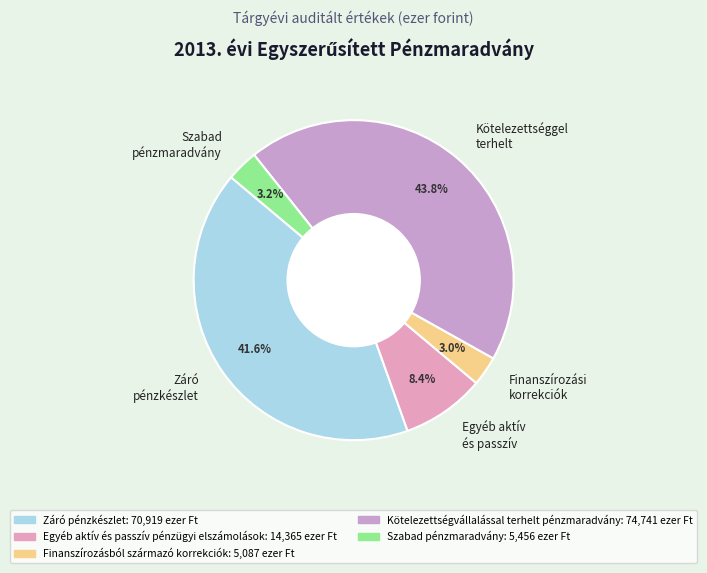

Combined, what portion of the pie is Finanszírozási korrekciók and Kötelezettséggel terhelt?

46.8%